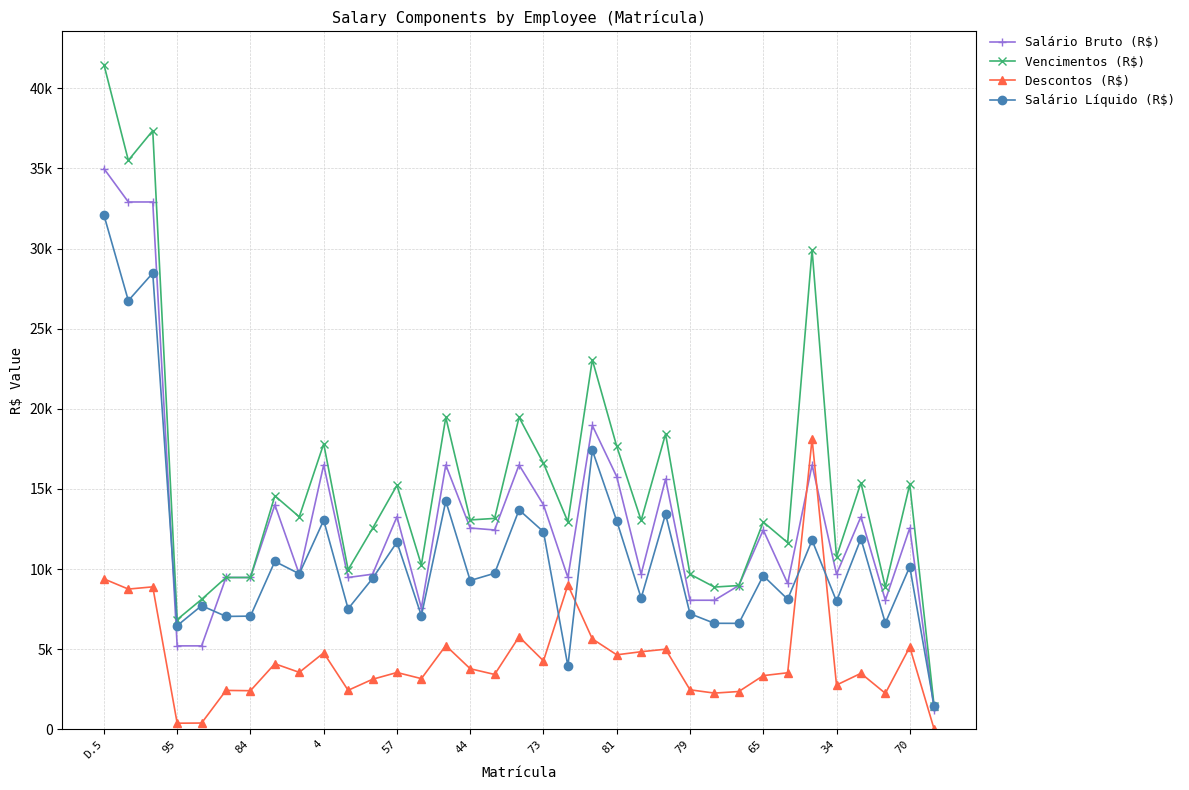

Does the chart have visible grid lines?

Yes